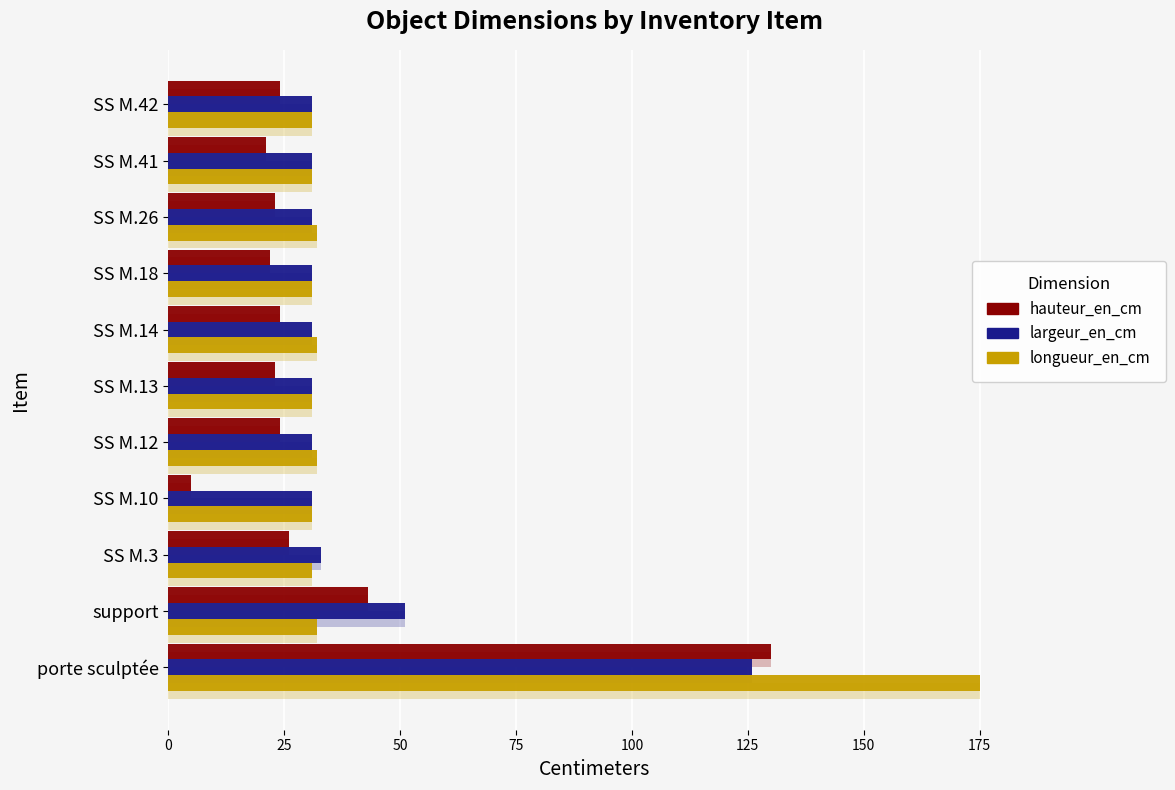

What is the difference between the highest and lowest values at SS M.14?

8